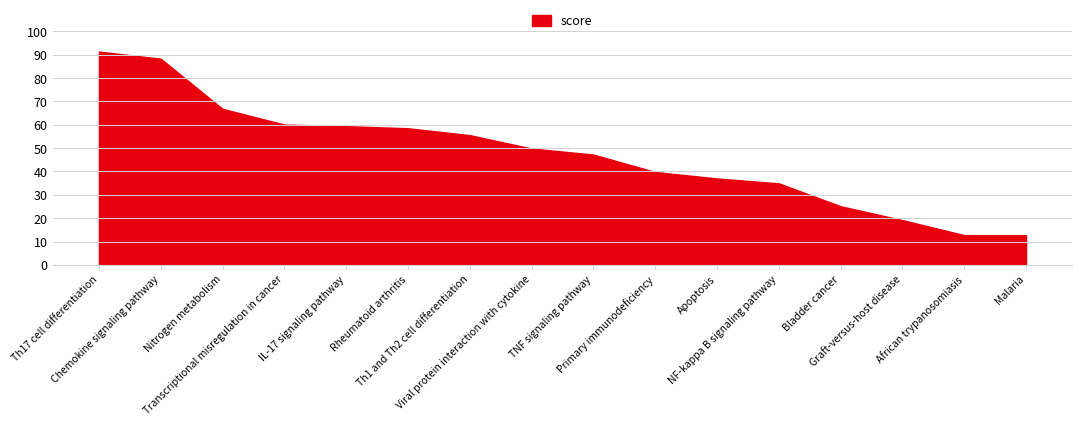

What is the difference between the maximum and minimum values?

78.6